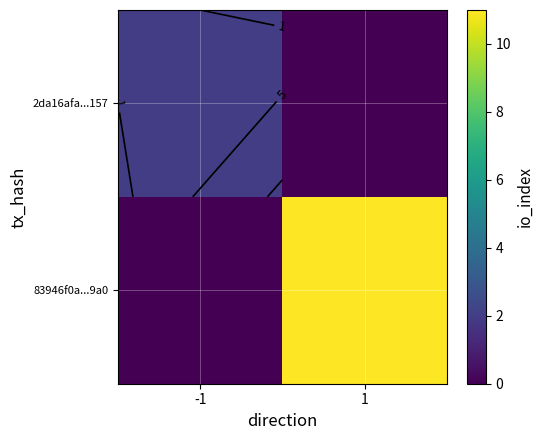

How many values in 83946f0a...9a0 are above zero?

1